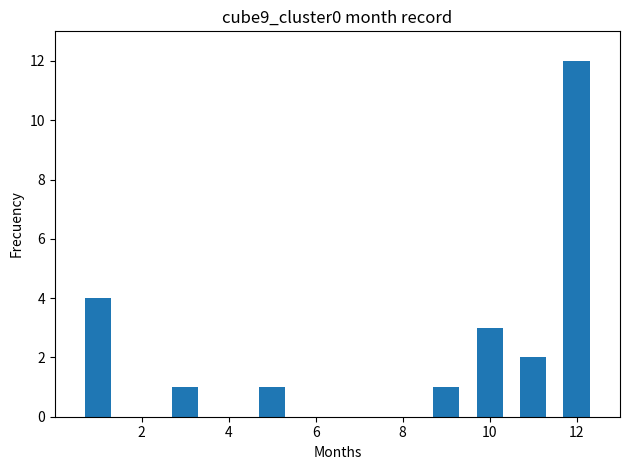

What is the average value?

3